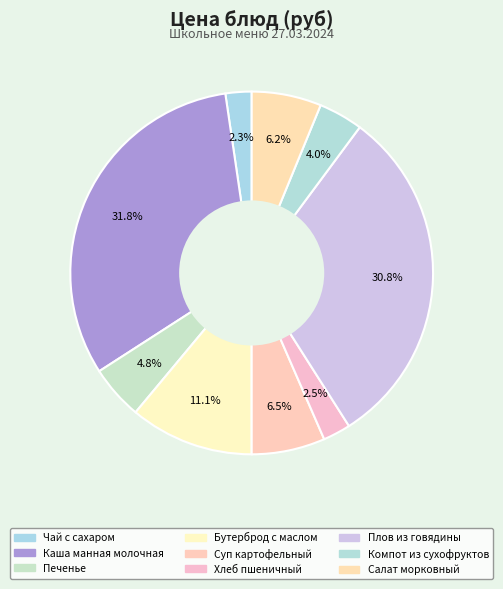

Combined, do Суп картофельный and Чай с сахаром account for over 50%?

No